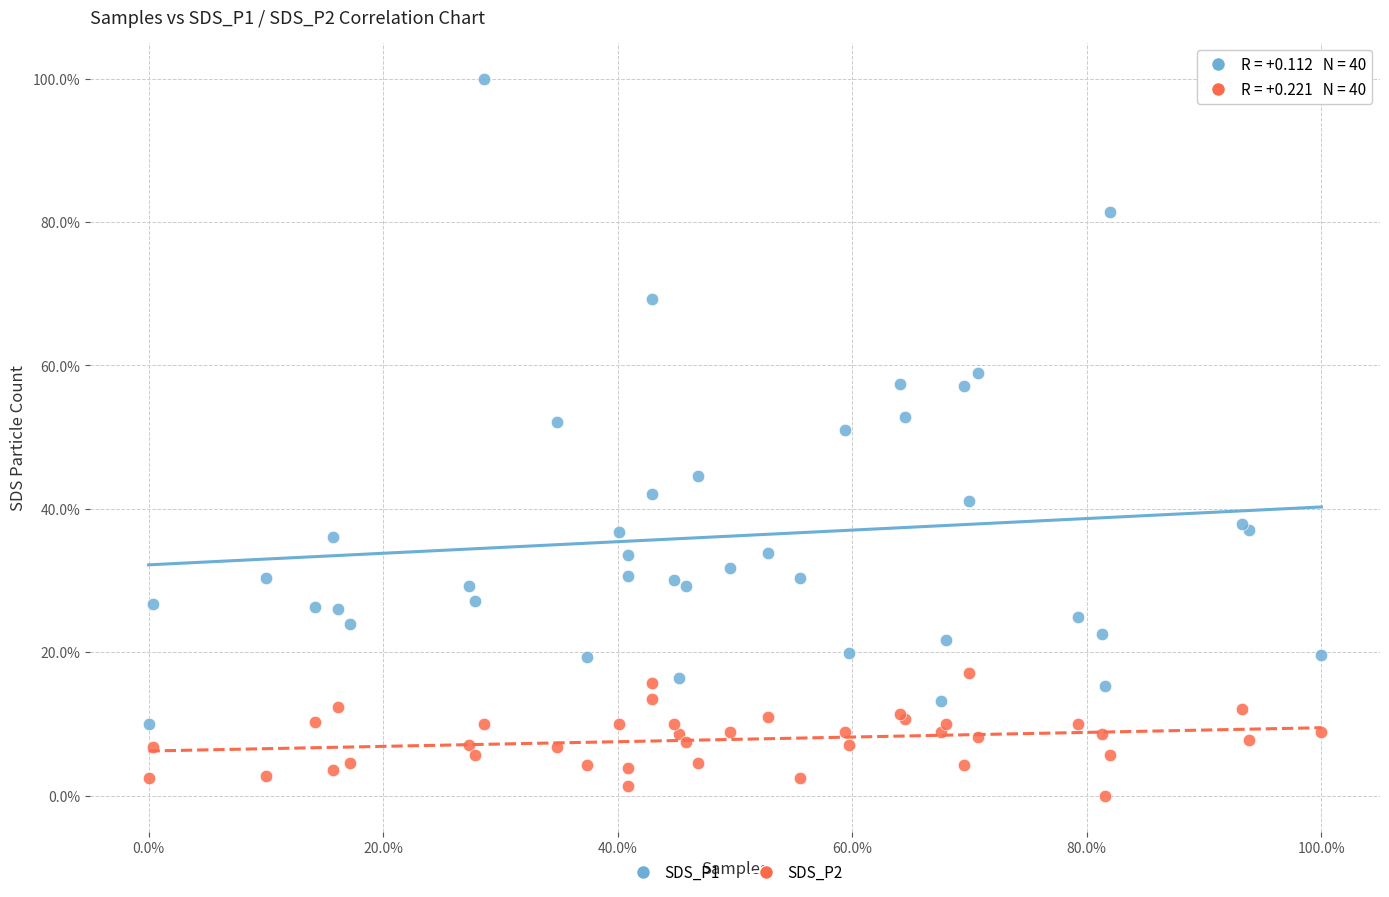

Which series has the widest spread of Y values?

SDS_P1